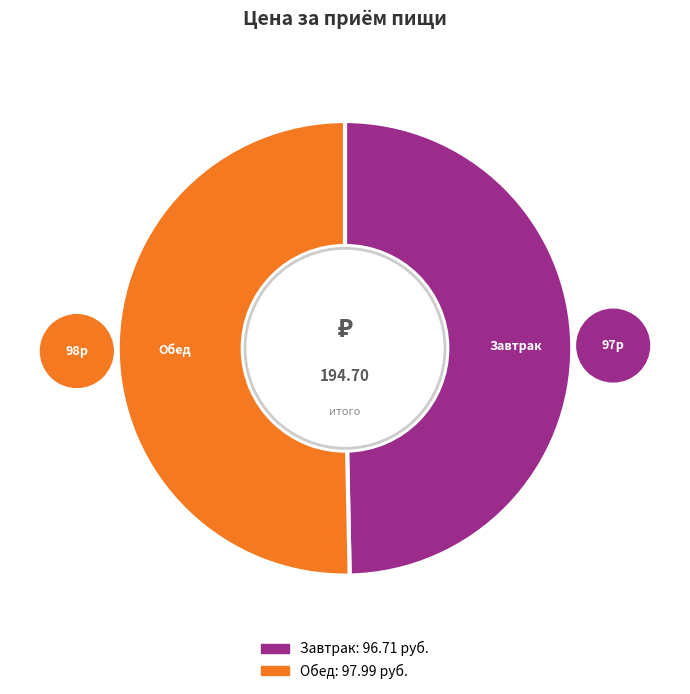

Which slice is the largest?

Обед